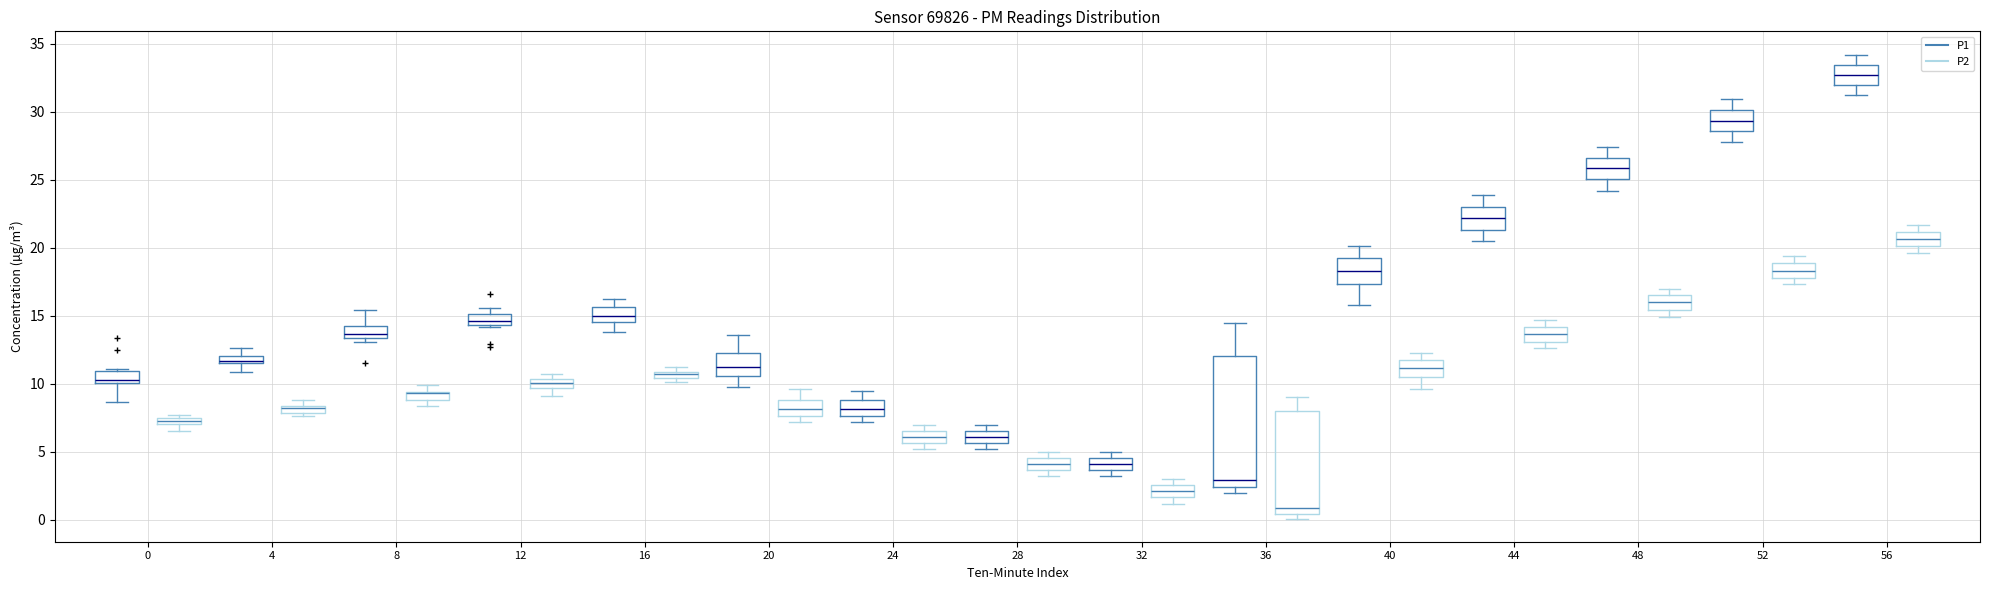

Where is the upper edge of the box for 48 (P1) on the y-axis? The values are not printed on the chart, so give them approximately, as read against the axis.

26.5